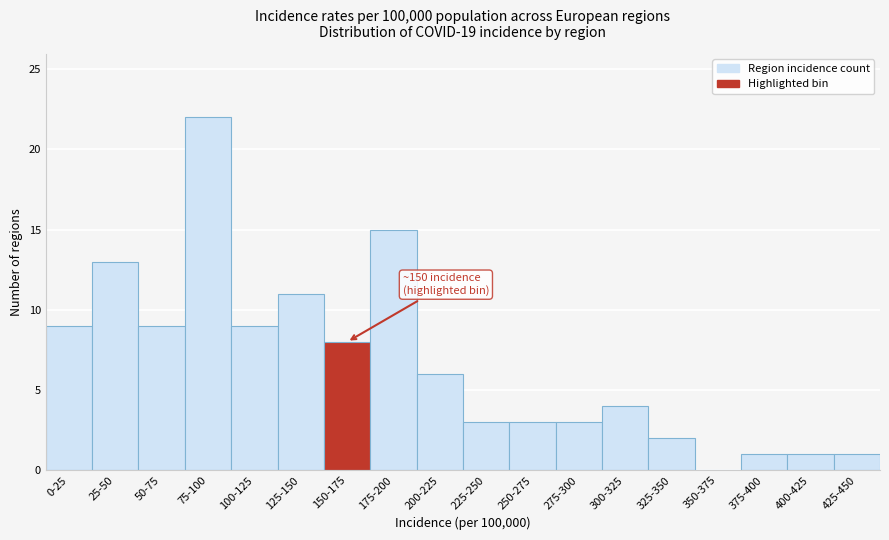

Reading left to right, extract all data points from this chart.

0-25=9	25-50=13	50-75=9	75-100=22	100-125=9	125-150=11	150-175=8	175-200=15	200-225=6	225-250=3	250-275=3	275-300=3	300-325=4	325-350=2	350-375=0	375-400=1	400-425=1	425-450=1